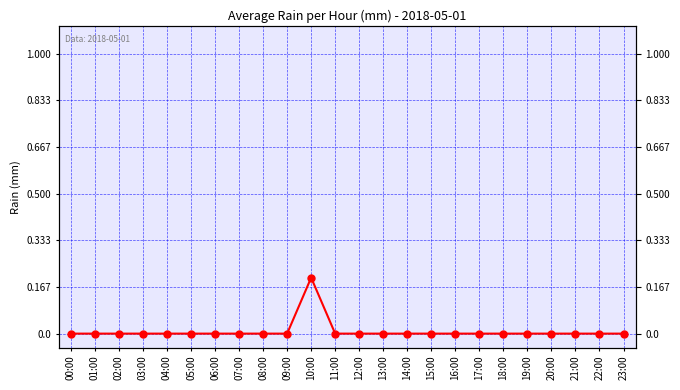

How many lines are shown in the chart?

1